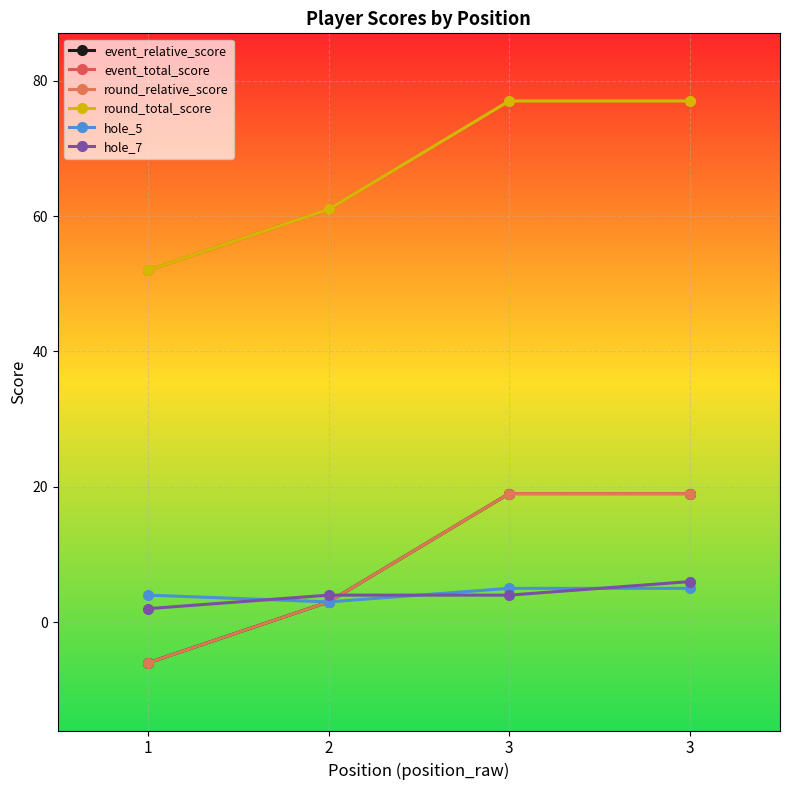

At which label is hole_5 closest to 4?

1